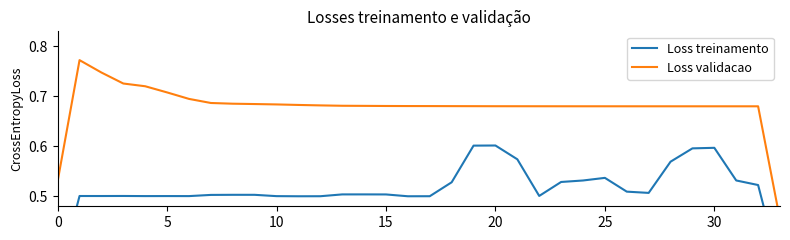

Is this an area chart (filled region under the line)?

No